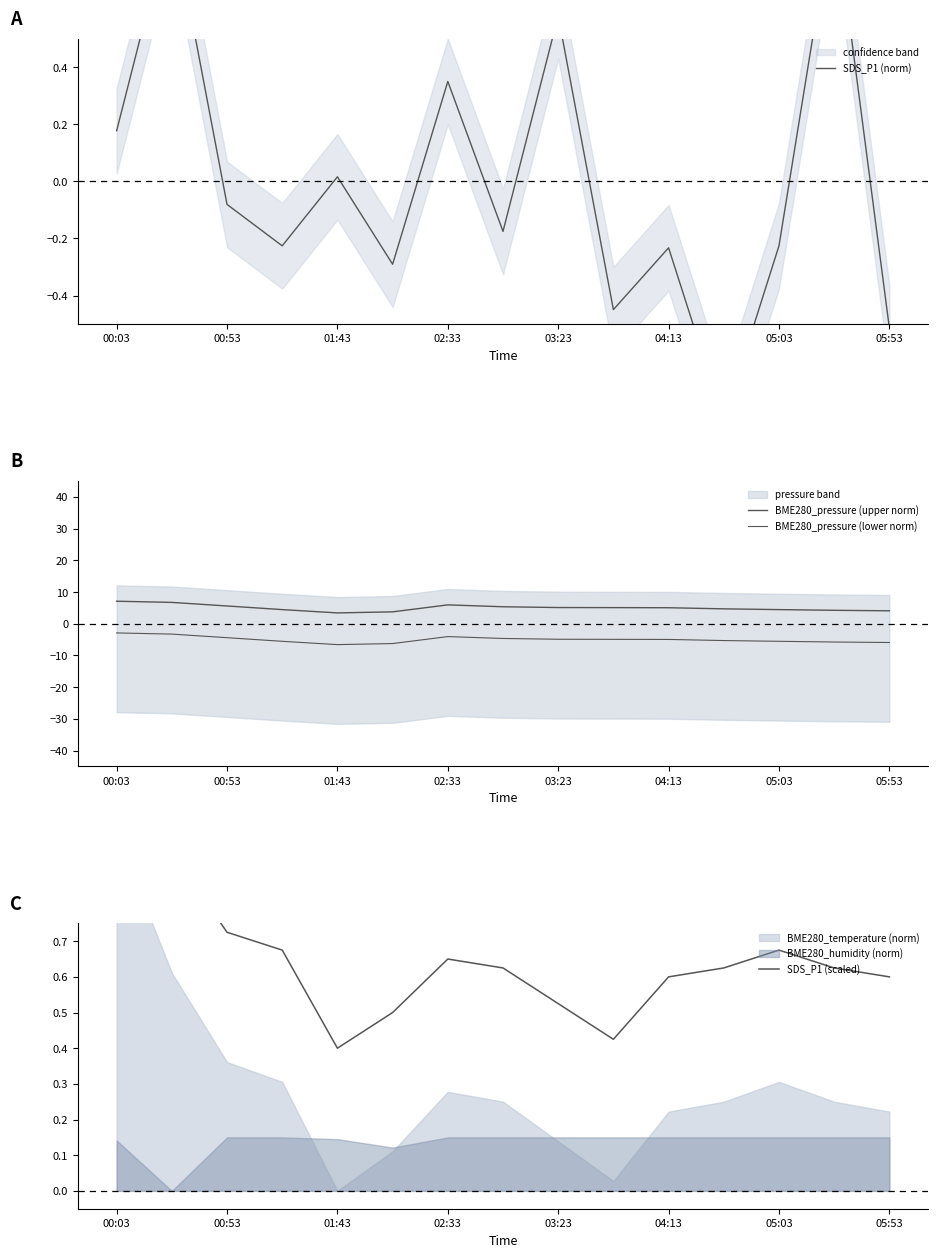

The value of BME280_pressure (upper norm) at 00:03 is 7.1. True or false?

True